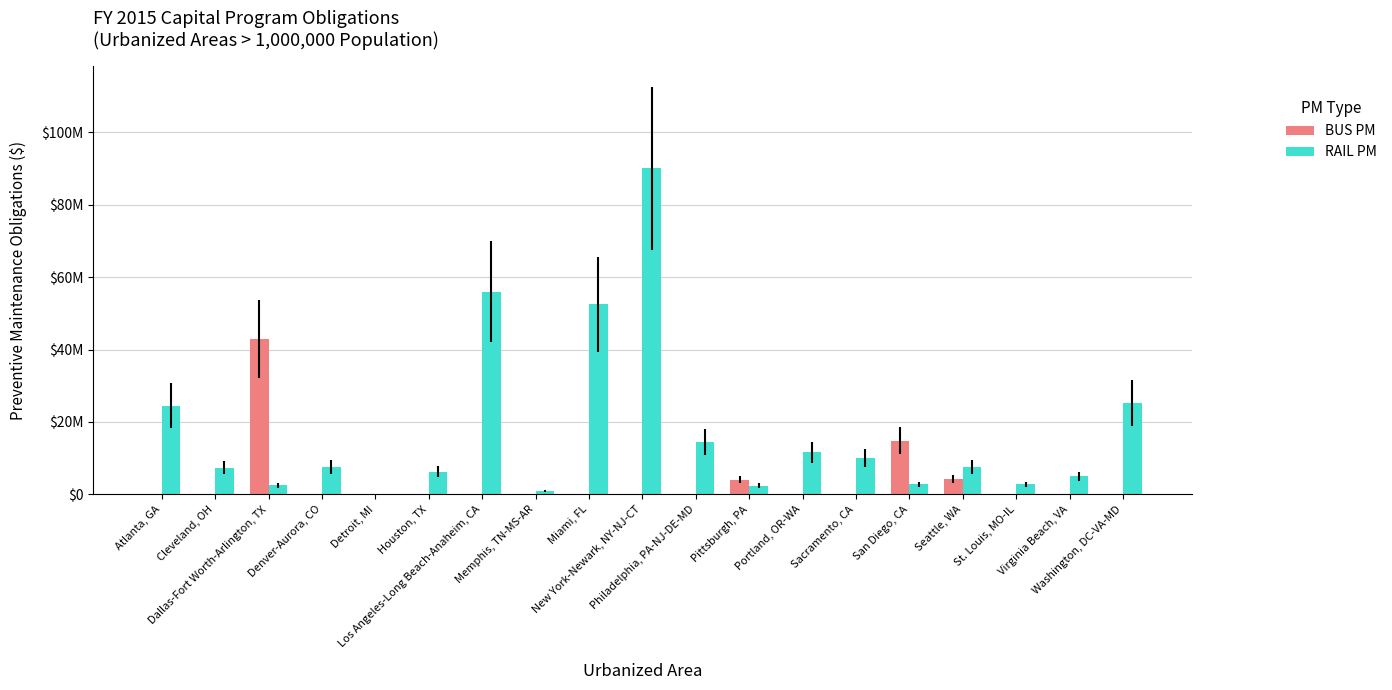

At which category is the sum across all series the highest?

New York-Newark, NY-NJ-CT